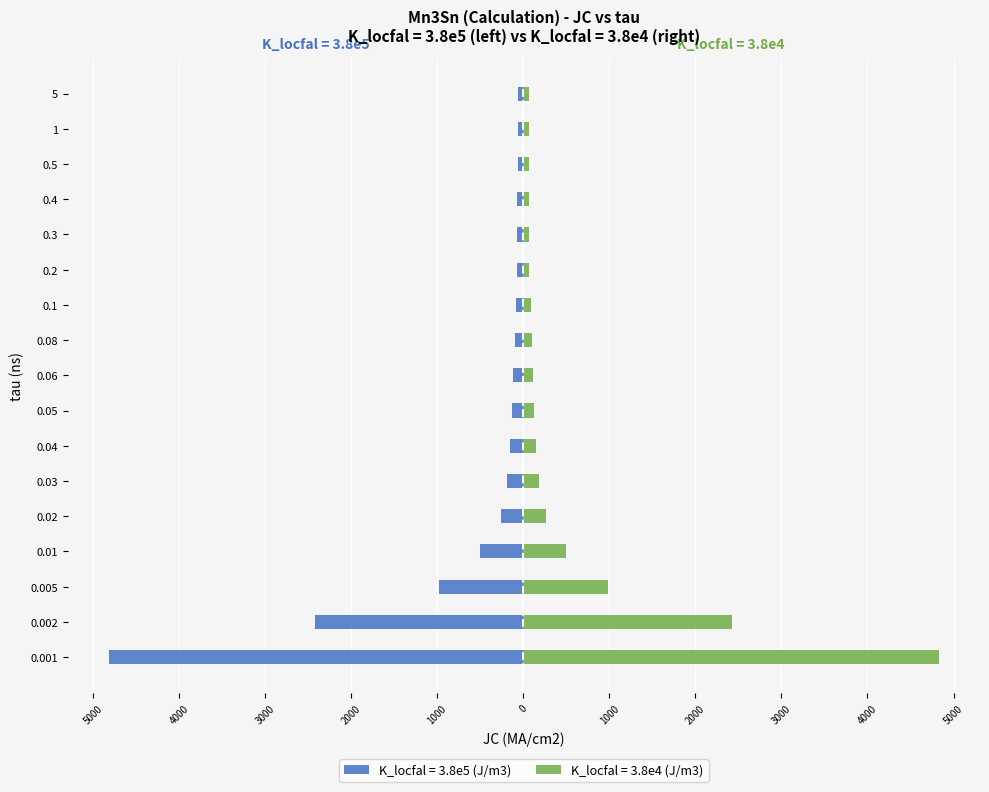

The value of K_locfal = 3.8e5 (J/m3) at 0.002 is -1640.4. True or false?

False